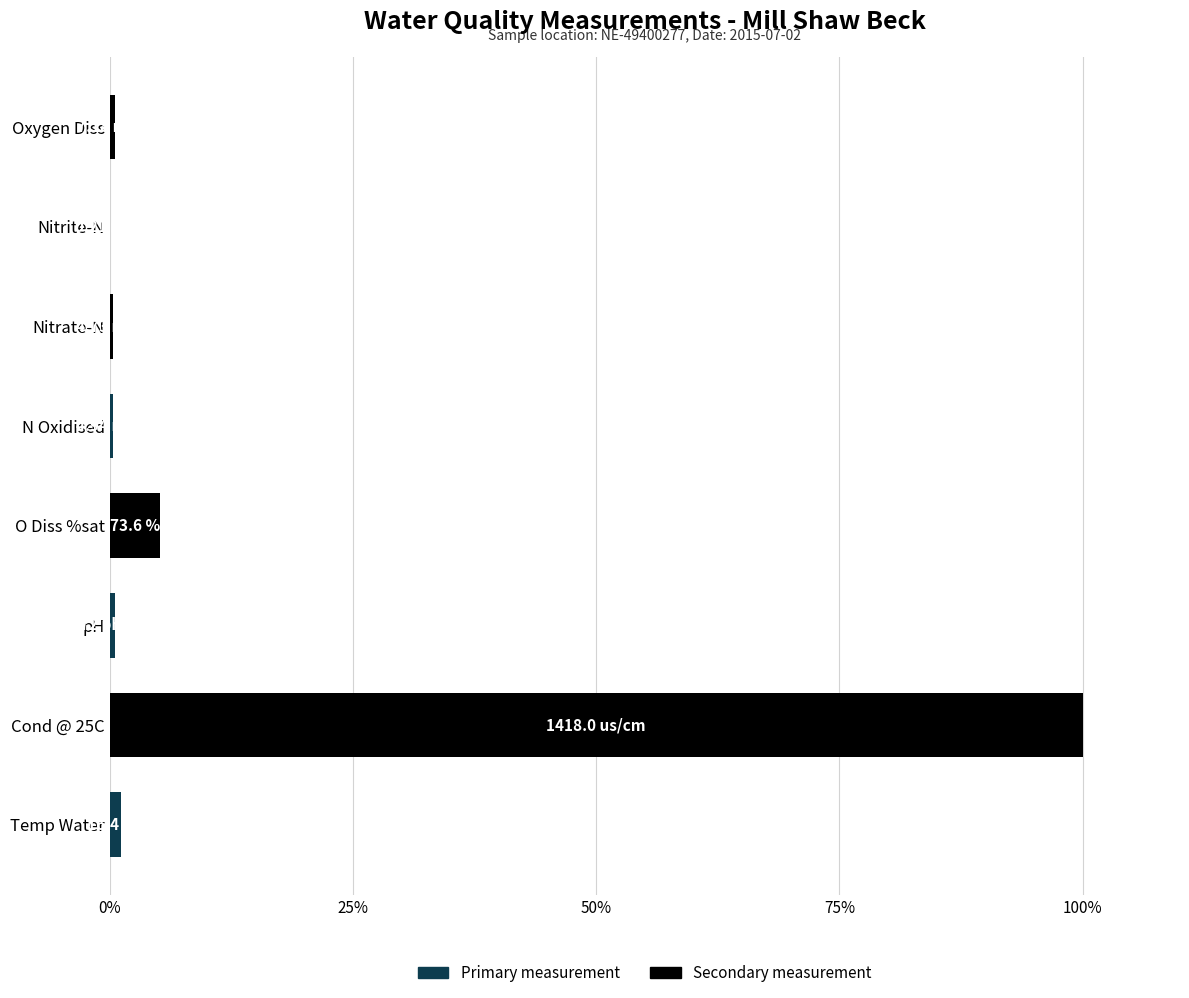

What is the sum of all values?

108.1